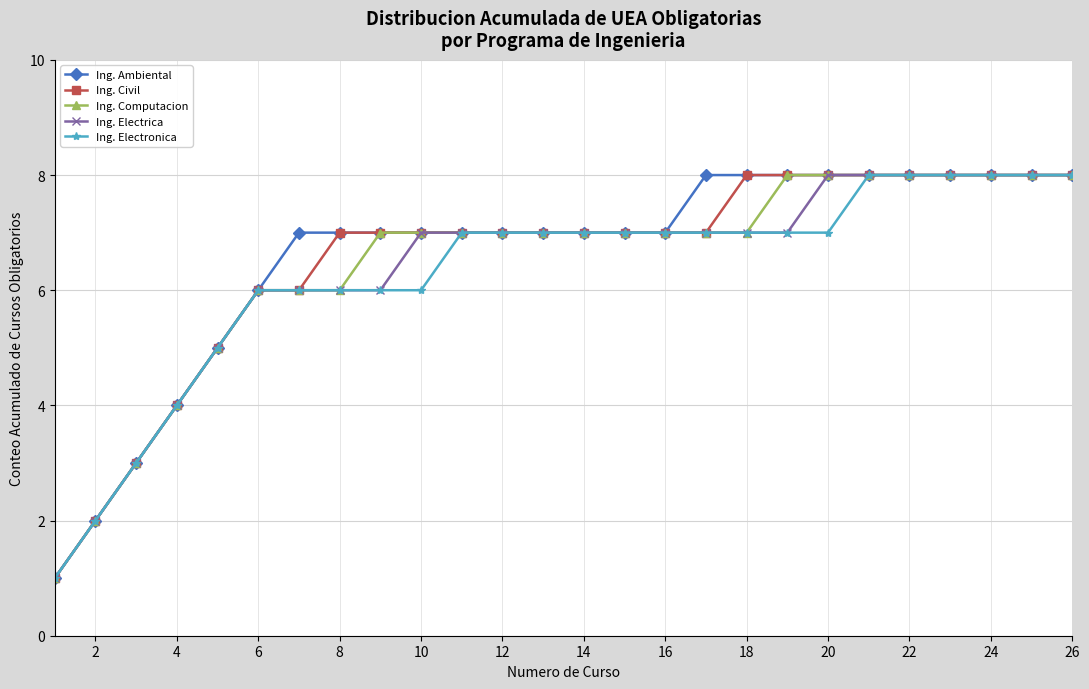

What is the highest value of the Ing. Computacion series?

8